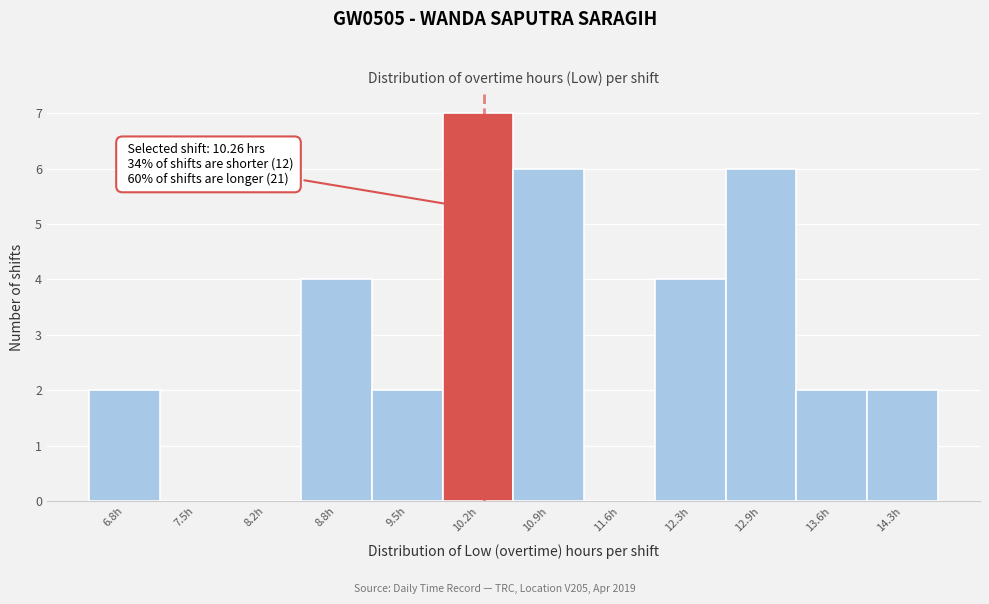

Over which range of the x-axis is the bar tallest?

9.9 to 10.5